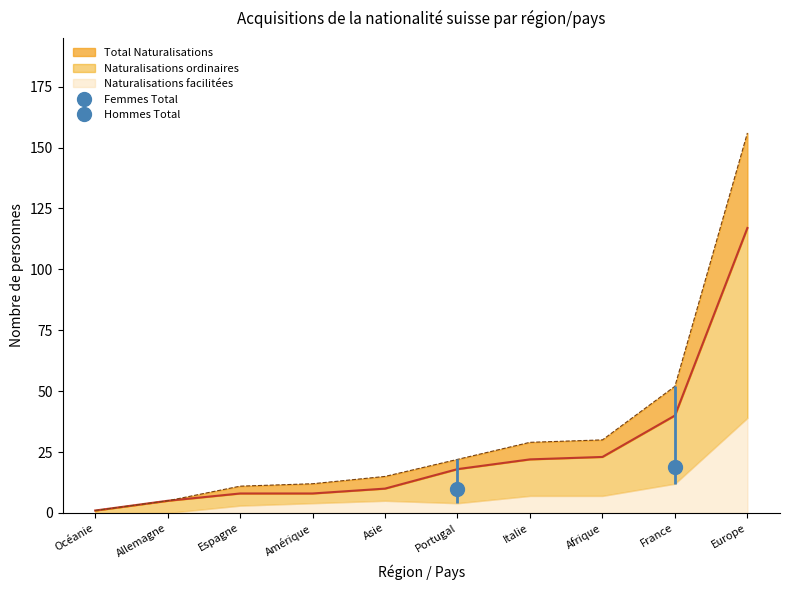

What is the lowest value of the Total Naturalisations series?

1